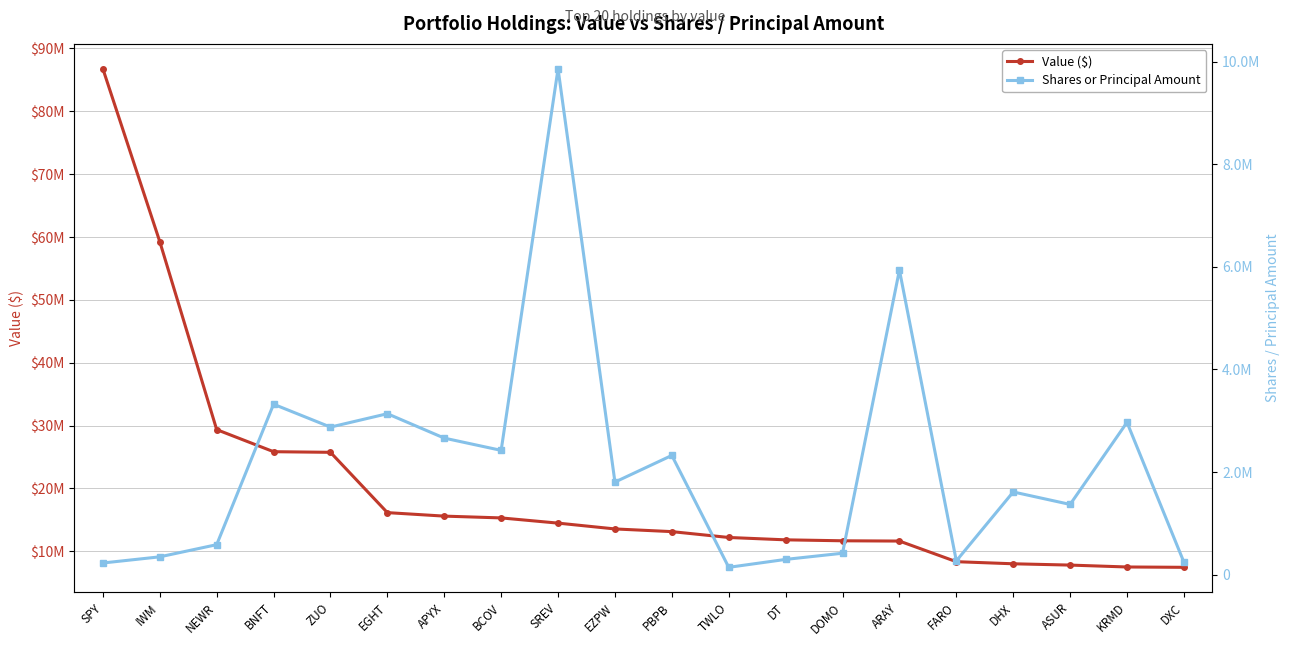

Is the value of Value ($) at KRMD greater than the value of Shares or Principal Amount at NEWR?

Yes